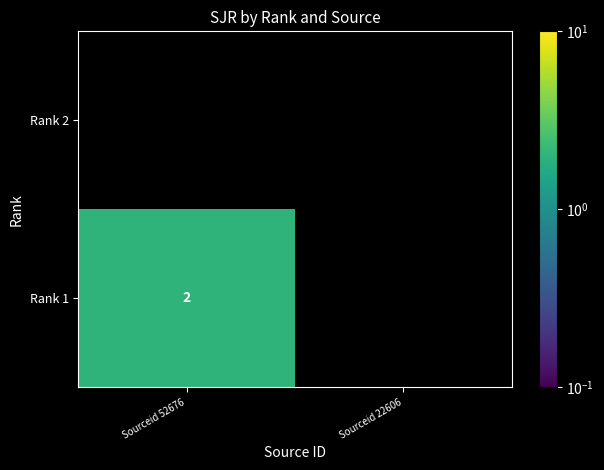

At which category is the sum across all series the highest?

Sourceid 52676